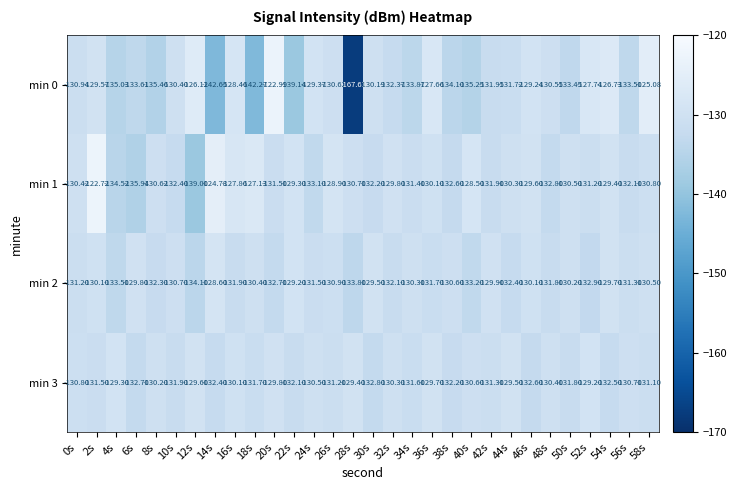

Is the value of min 2 at 6s greater than the value of min 1 at 16s?

No